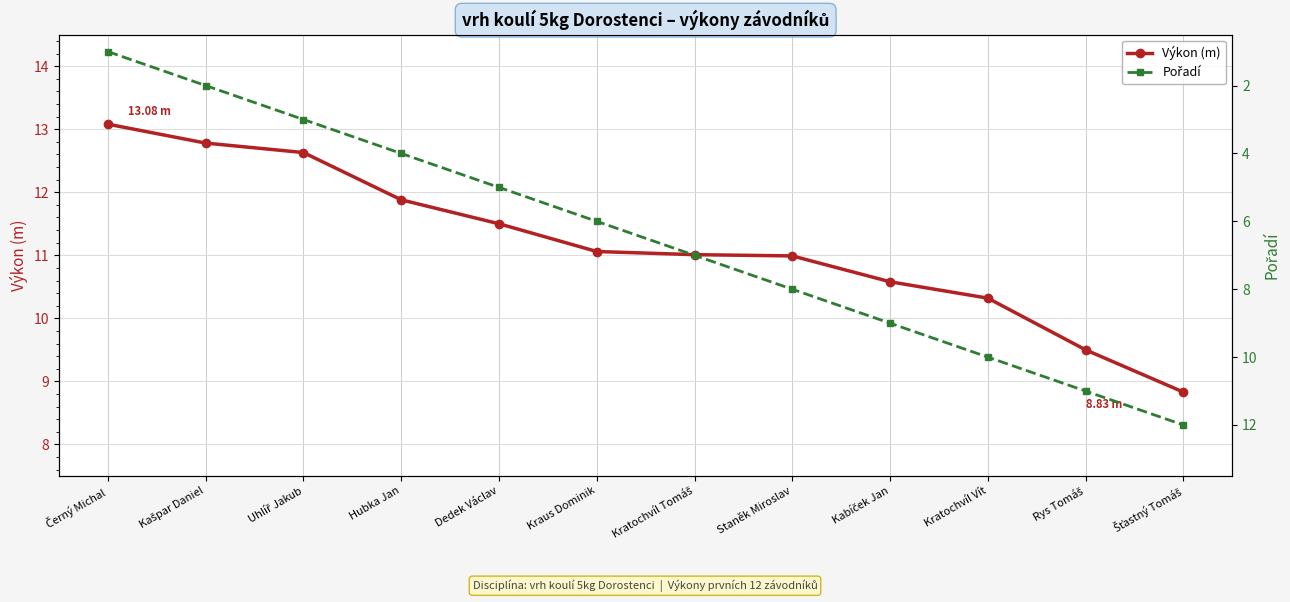

Is it true that Pořadí equals 13.1 at Kratochvíl Vít?

False